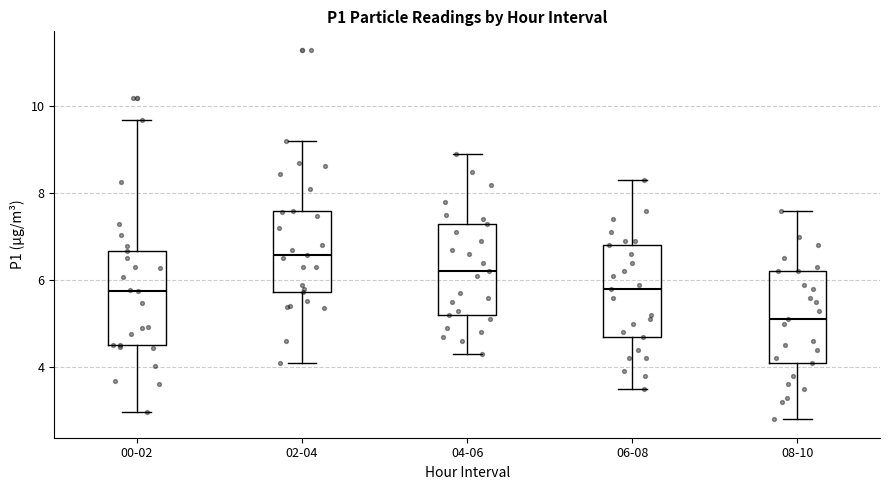

Reading left to right, transcribe this box plot: for each box, give where its median line is, the range the box spans, and where its two whiskers end, as read against the y-axis. The values are not printed on the chart, so give them approximately, as read against the axis.

00-02: median 5.8, box 4.6 to 6.6, whiskers 3.0 to 9.6
02-04: median 6.6, box 5.8 to 7.6, whiskers 4.2 to 9.2
04-06: median 6.2, box 5.2 to 7.4, whiskers 4.4 to 9.0
06-08: median 5.8, box 4.8 to 6.8, whiskers 3.6 to 8.4
08-10: median 5.2, box 4.2 to 6.2, whiskers 2.8 to 7.6